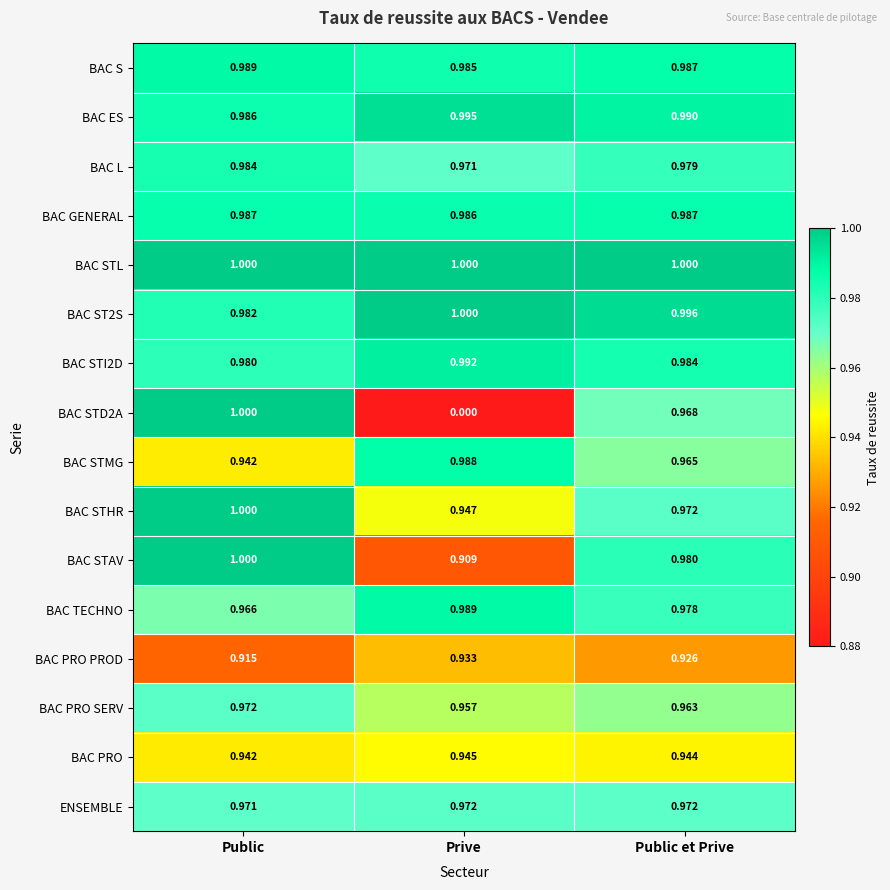

Is the value of BAC PRO at Public greater than the value of BAC STL at Public?

No